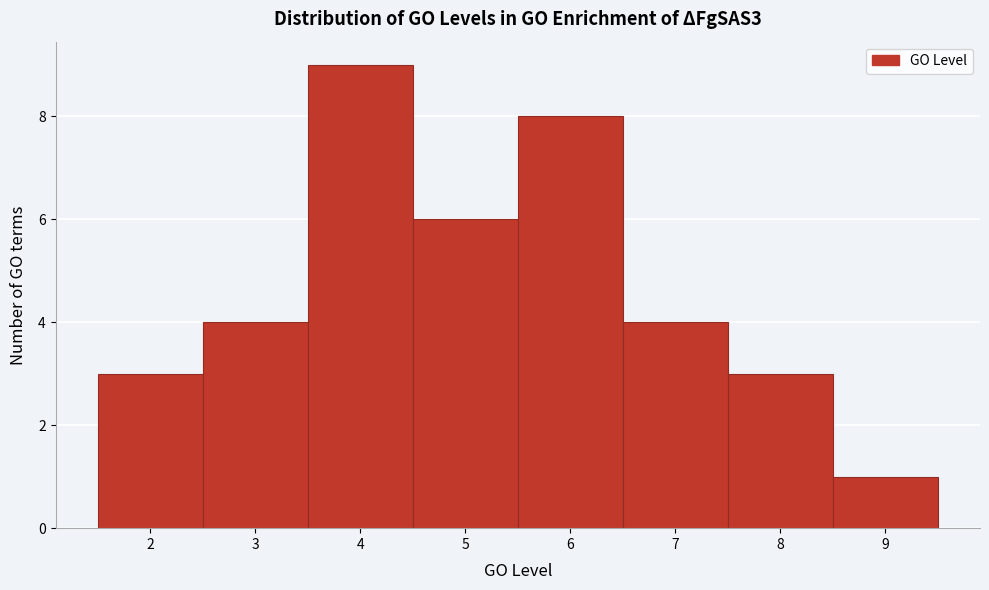

Reading left to right, transcribe this chart: for each bar, give the range it covers on the x-axis and its height. The values are not printed on the chart, so give them approximately, as read against the axis.

1.5 to 2.5: 3
2.5 to 3.5: 4
3.5 to 4.5: 9
4.5 to 5.5: 6
5.5 to 6.5: 8
6.5 to 7.5: 4
7.5 to 8.5: 3
8.5 to 9.5: 1